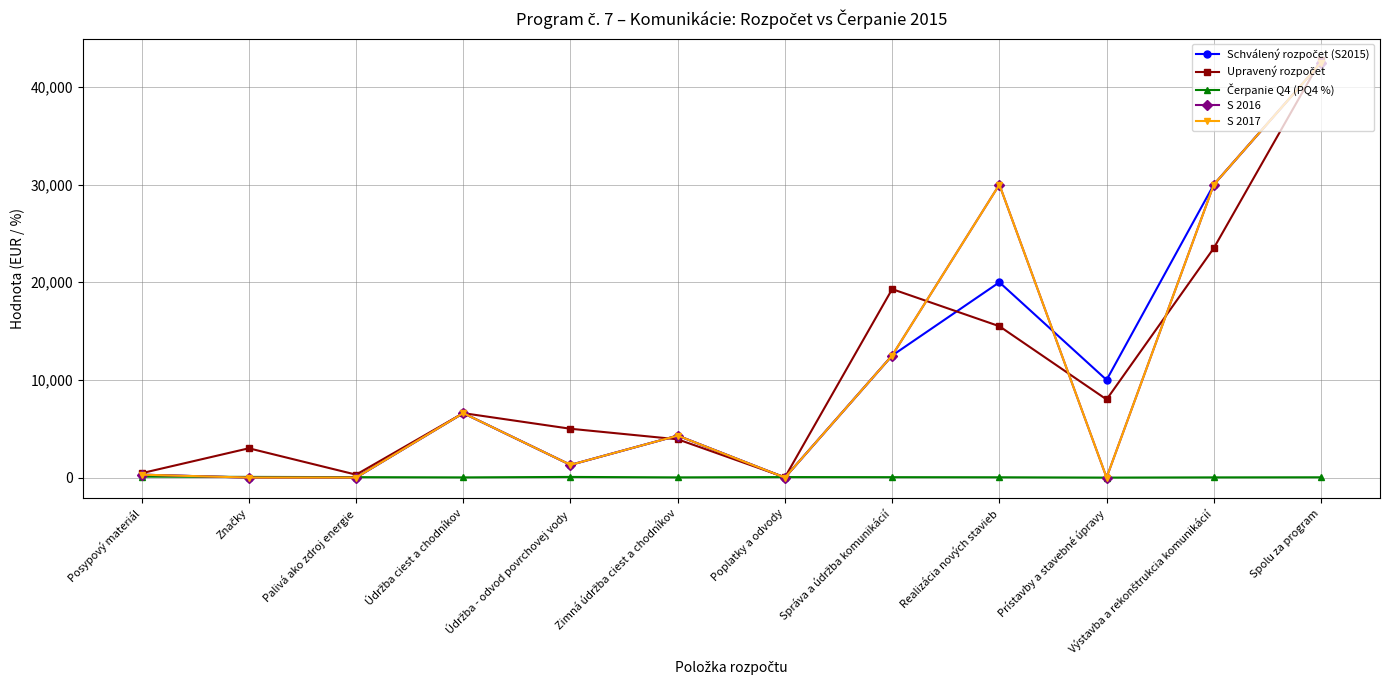

List the series in order of their peak value, highest first.

Upravený rozpočet, Schválený rozpočet (S2015), S 2016, S 2017, Čerpanie Q4 (PQ4 %)